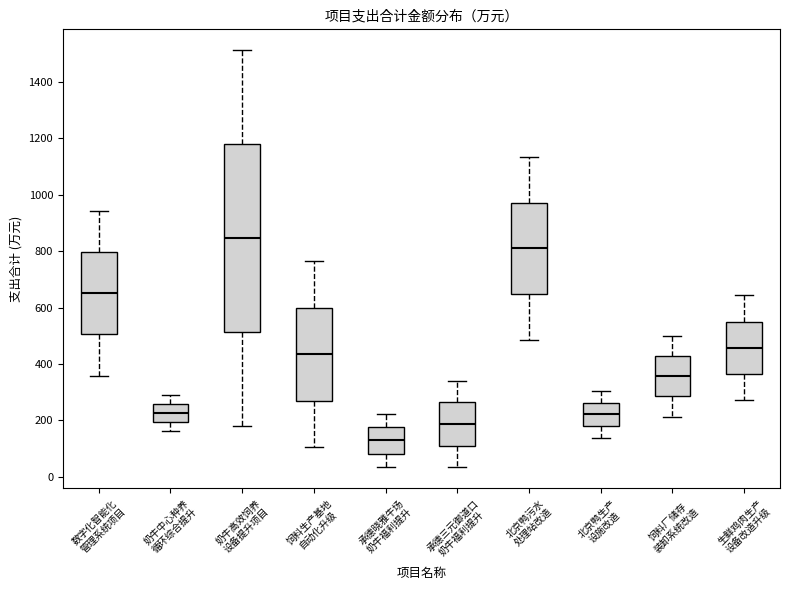

Reading left to right, read every box against the y-axis: the position of its median line, the range the box covers, and the ends of its whiskers. The values are not printed on the chart, so give them approximately, as read against the axis.

数字化智能化 管理系统项目: median 660, box 500 to 800, whiskers 360 to 940
奶牛中心种养 循环综合提升: median 220, box 200 to 260, whiskers 160 to 300
奶牛高效饲养 设备提升项目: median 840, box 520 to 1180, whiskers 180 to 1520
饲料生产基地 自动化升级: median 440, box 280 to 600, whiskers 100 to 760
承德晓雅牛场 奶牛福利提升: median 120, box 80 to 180, whiskers 40 to 220
承德三元御道口 奶牛福利提升: median 180, box 120 to 260, whiskers 40 to 340
北京鸭污水 处理站改造: median 820, box 640 to 980, whiskers 480 to 1140
北京鸭生产 设施改造: median 220, box 180 to 260, whiskers 140 to 300
饲料厂储存 装卸系统改造: median 360, box 280 to 420, whiskers 220 to 500
生鲜鸡肉生产 设备改造升级: median 460, box 360 to 560, whiskers 280 to 640